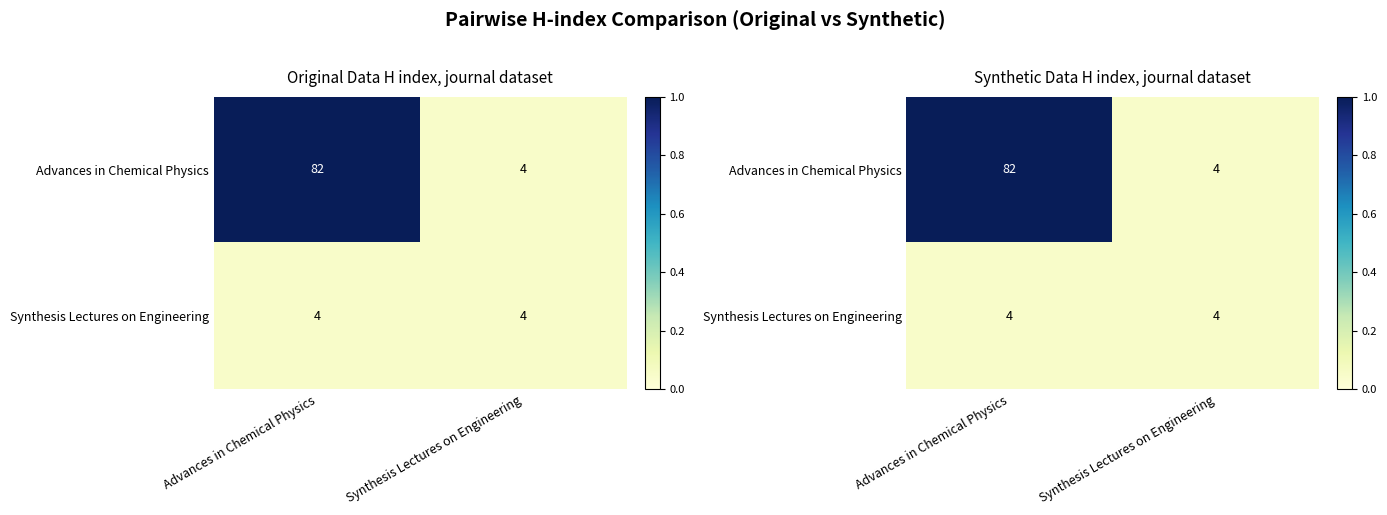

List the series in order of their overall mean, lowest first.

Synthesis Lectures on Engineering, Advances in Chemical Physics